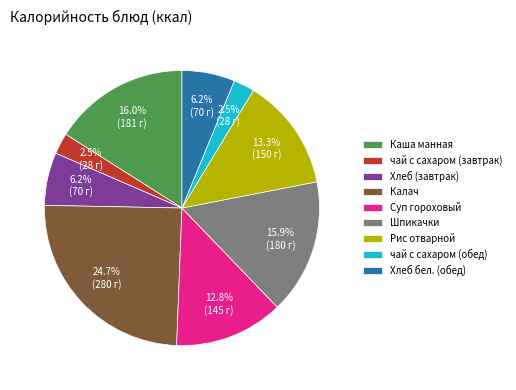

True or false: Шпикачки accounts for 16% of the total.

True